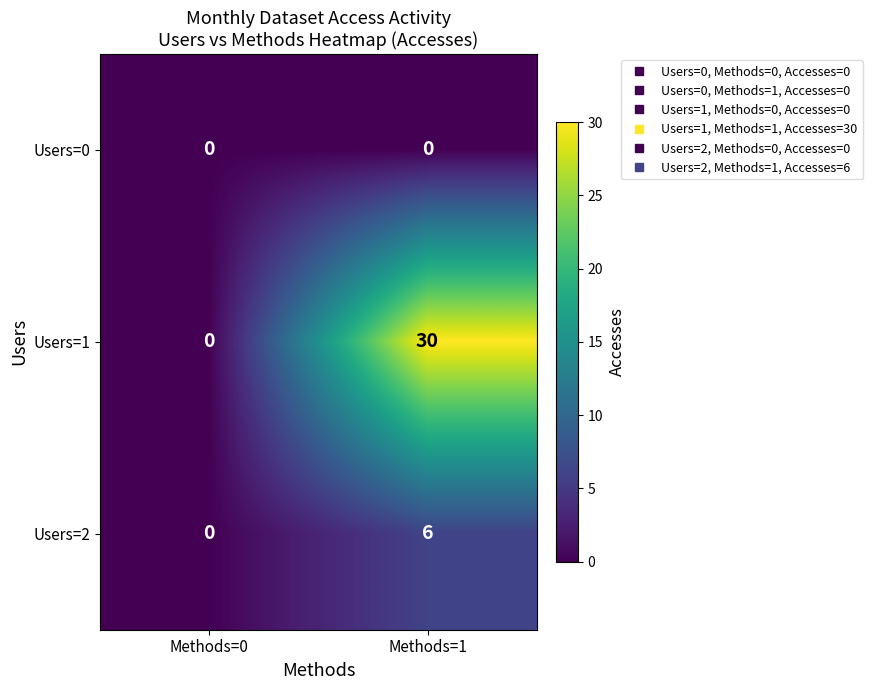

What is the average value of the Users=2 series?

3